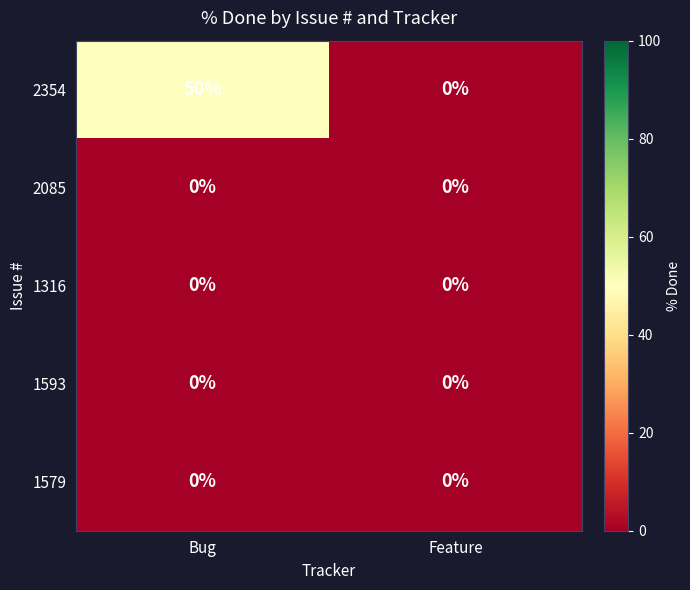

What is the maximum value shown in the chart?

50